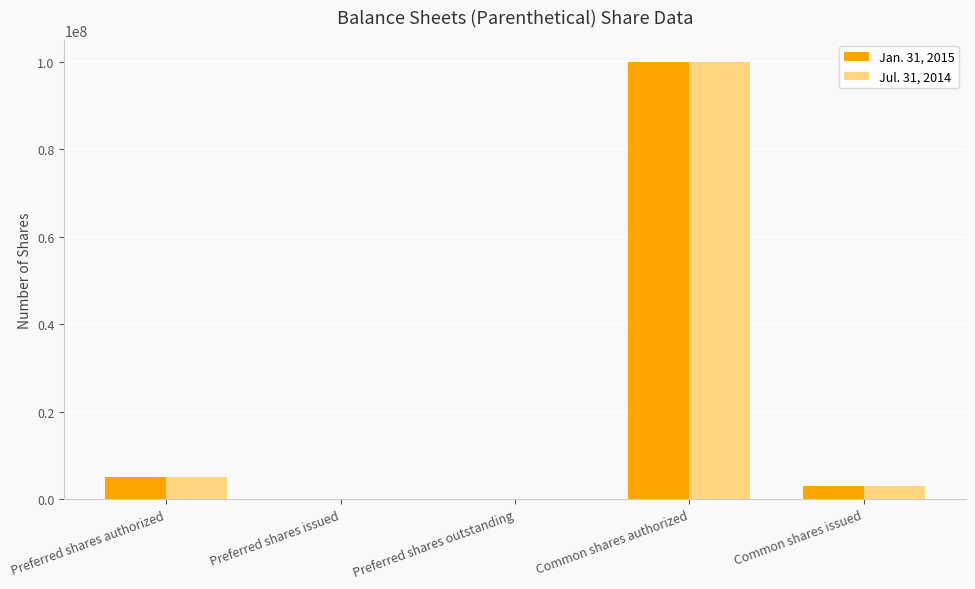

Reading left to right, transcribe all the data shown in this chart.

Jan. 31, 2015: 5000000	0	0	100000000	3018000
Jul. 31, 2014: 5000000	0	0	100000000	3018000